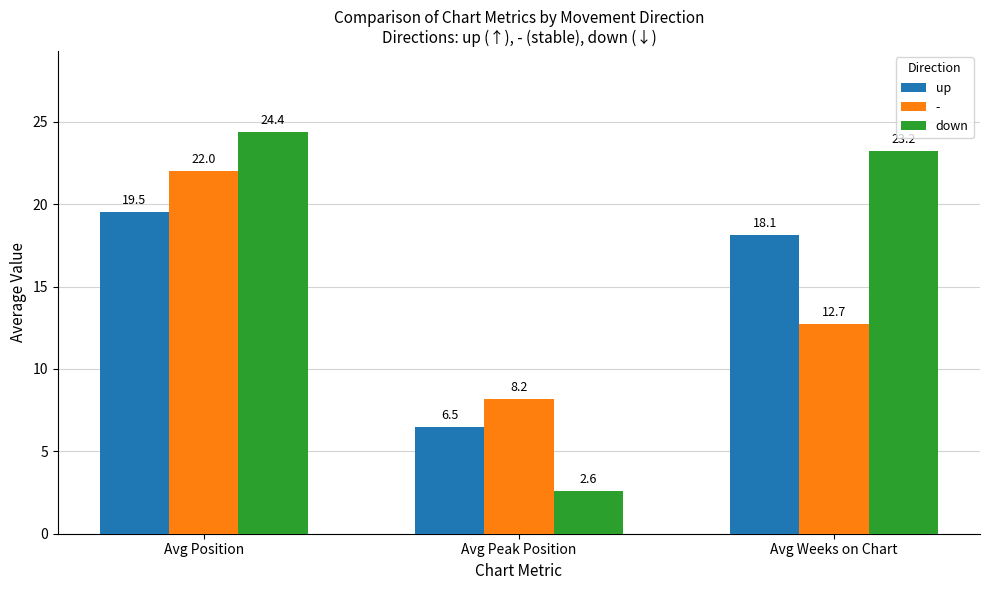

At which category is the sum across all series the highest?

Avg Position